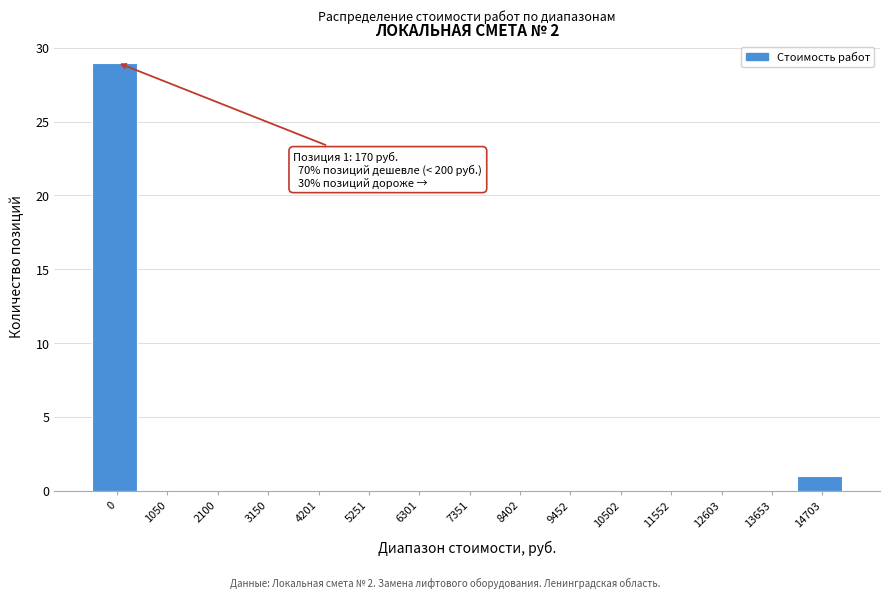

Reading right to left, list all the values displayed in this chart.

14703=1	13653=0	12603=0	11552=0	10502=0	9452=0	8402=0	7351=0	6301=0	5251=0	4201=0	3150=0	2100=0	1050=0	0=29